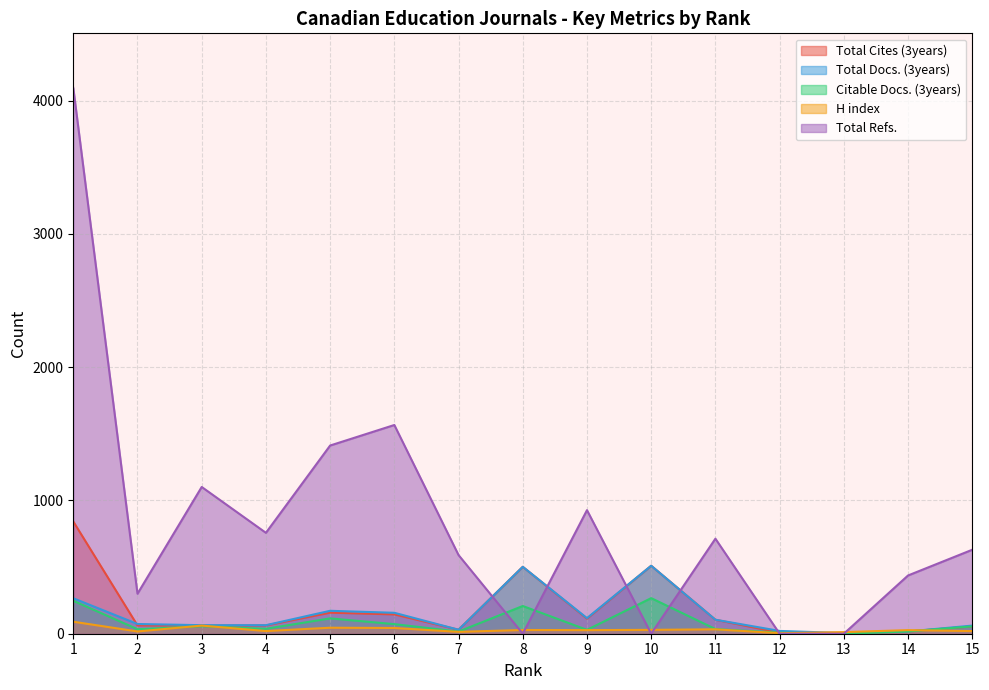

At which category is the sum across all series the highest?

1